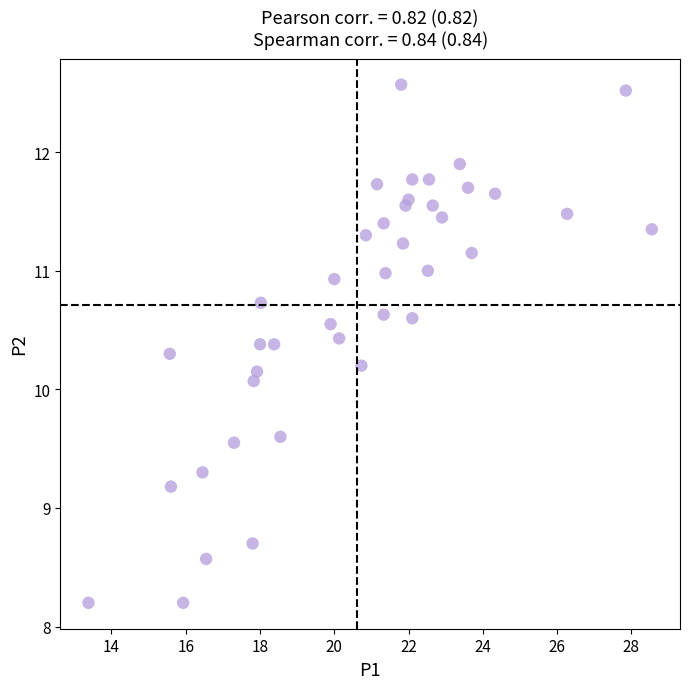

What is the range of Y values (max minus min)?

4.4